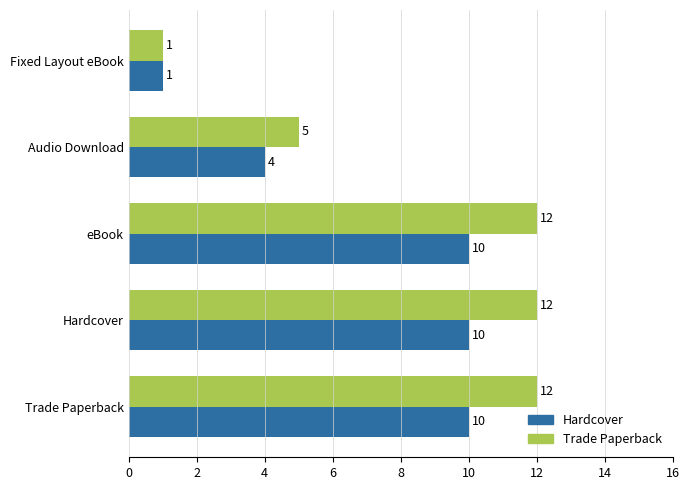

What is the sum of all Hardcover values?

35